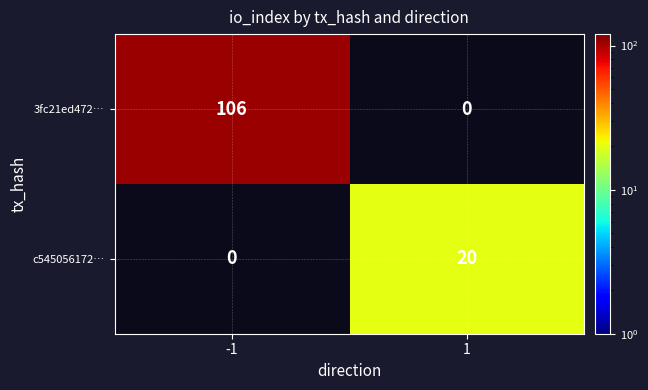

True or false: c545056172… has a value of 11.5 at 1.

False